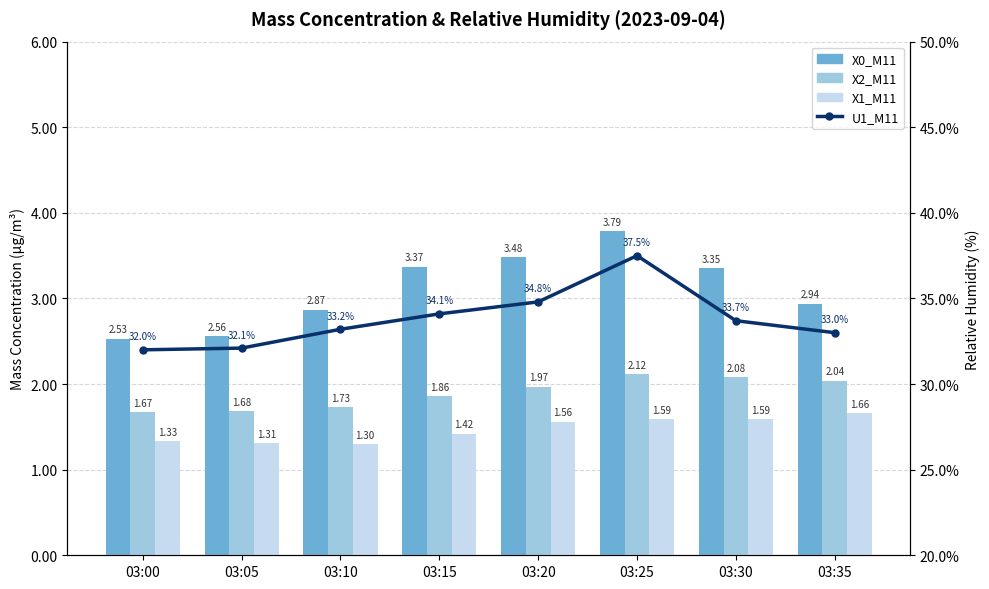

Which category has the highest value across all series?

03:25